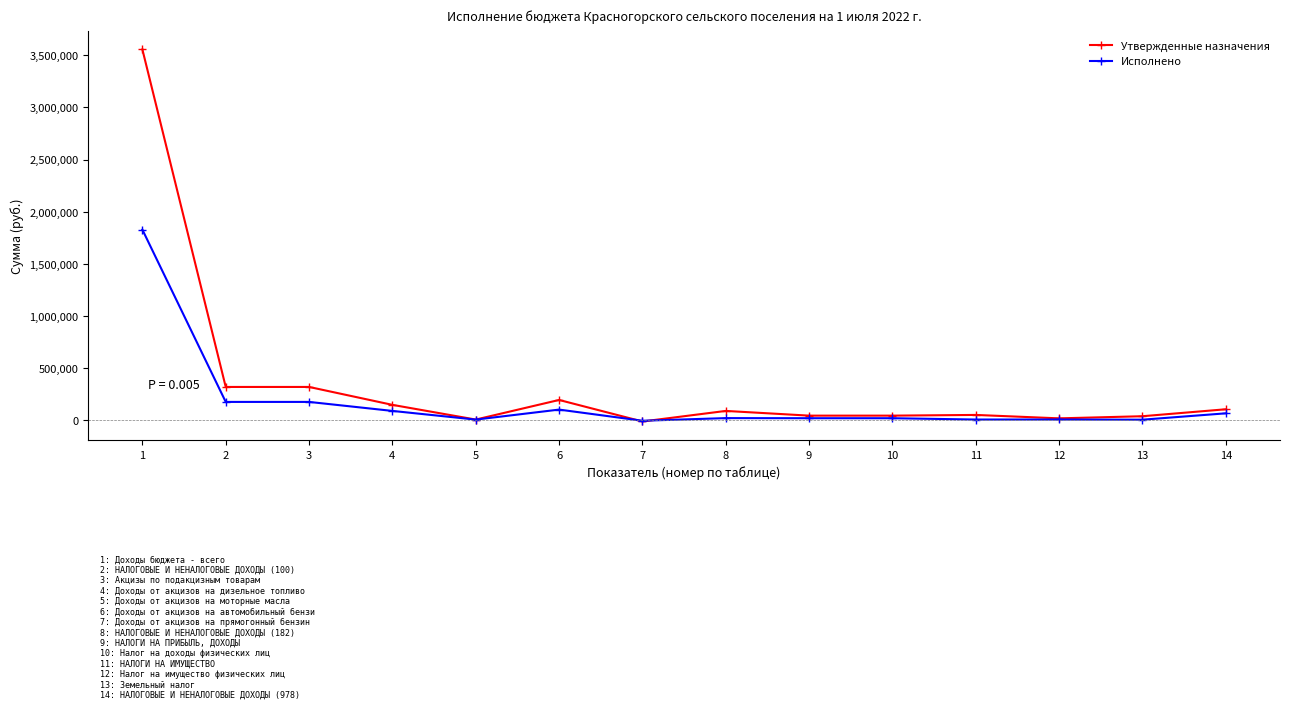

What is the value of the Утвержденные назначения point at the 6th from the left?

189200.0